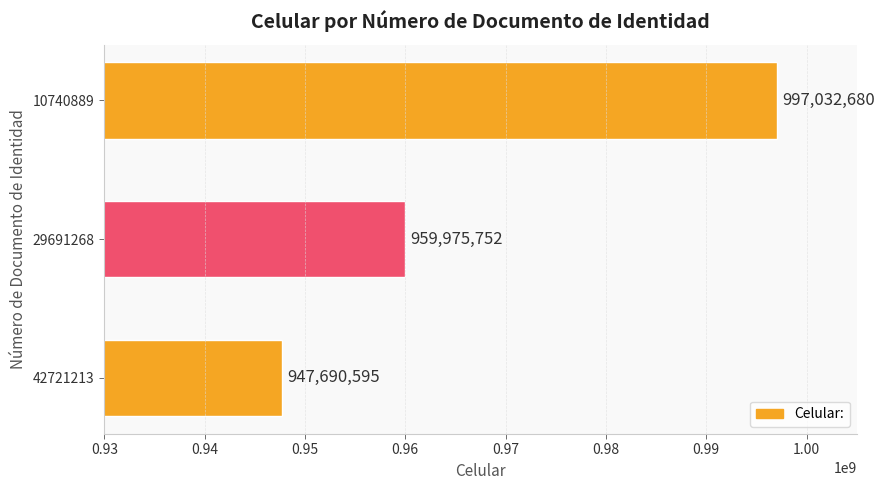

What is the difference between the values at 10740889 and 29691268?

37056928